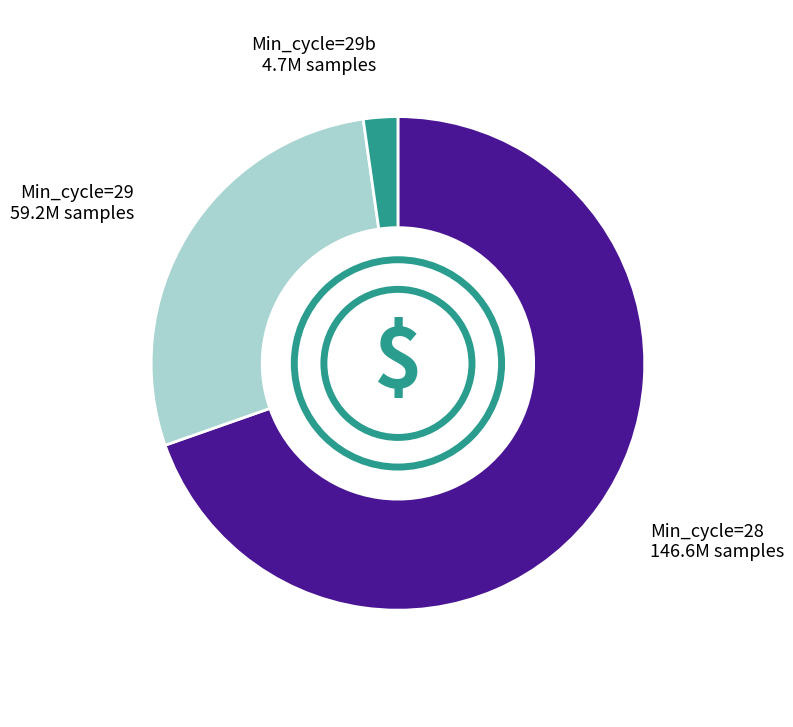

Is there any slice that represents more than half of the pie?

Yes